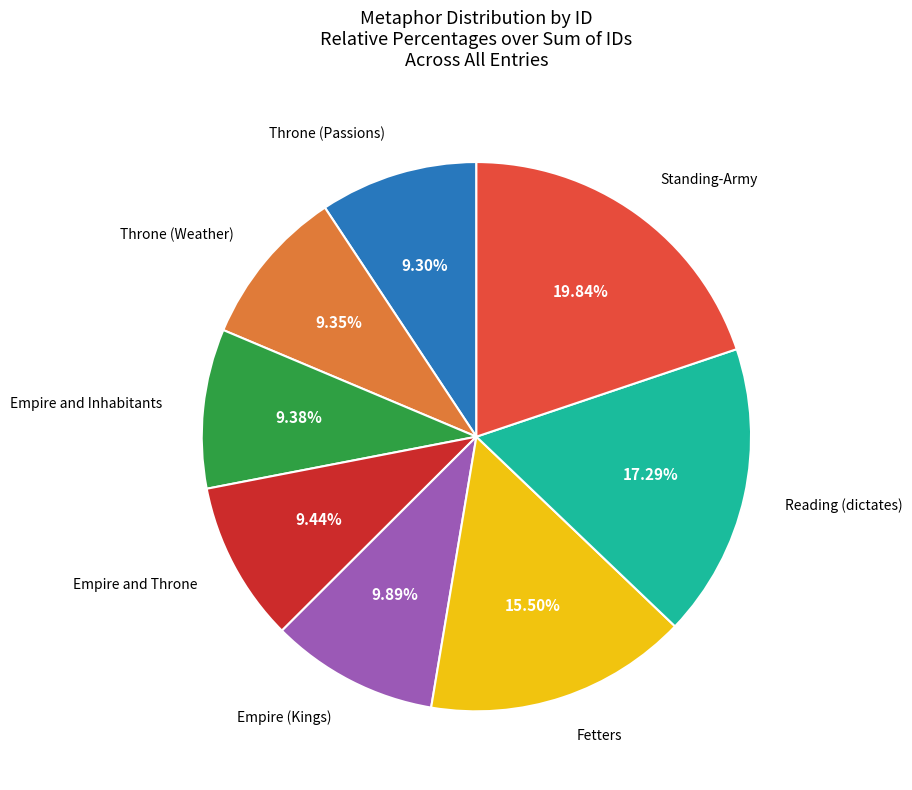

Is there a majority slice in this chart?

No